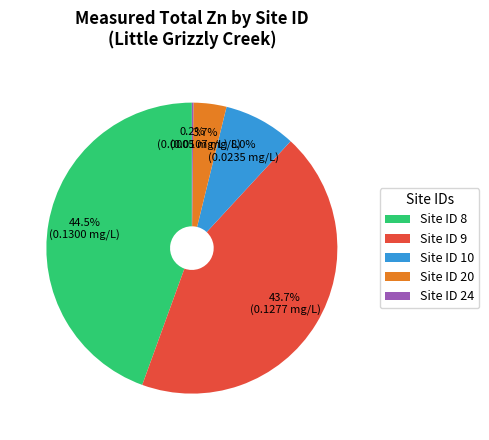

To the nearest percent, what is the difference between the largest and smallest slice percentages?

44%